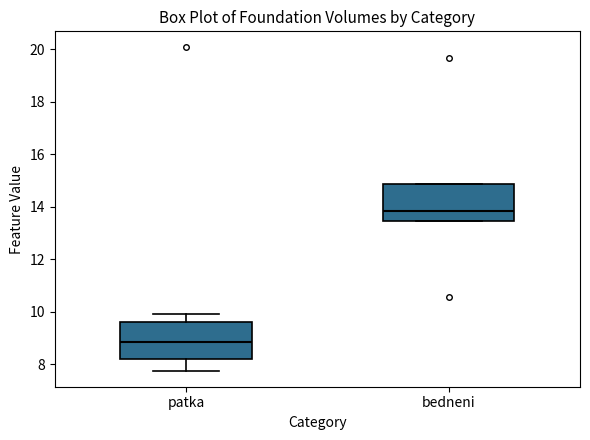

Which box's median line is the lowest?

patka